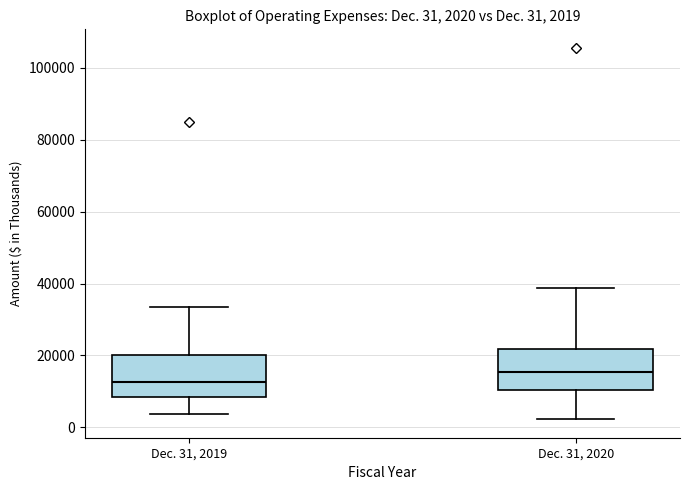

Which box has the lowest median line?

Dec. 31, 2019